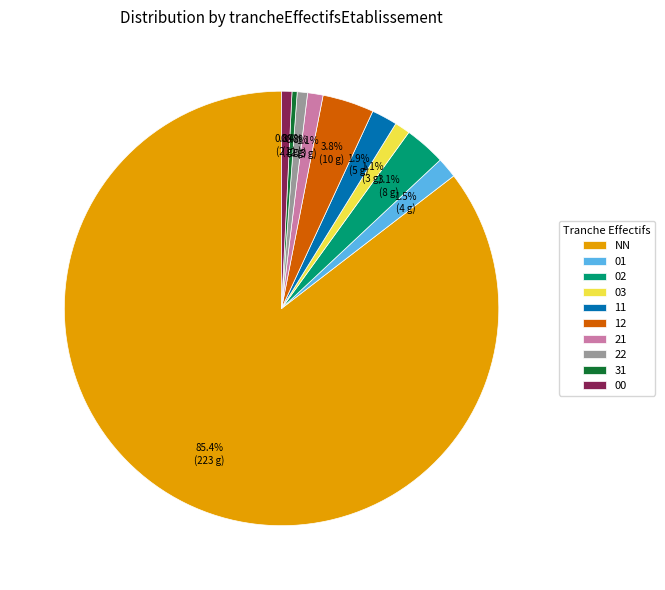

Which slice is the largest?

NN